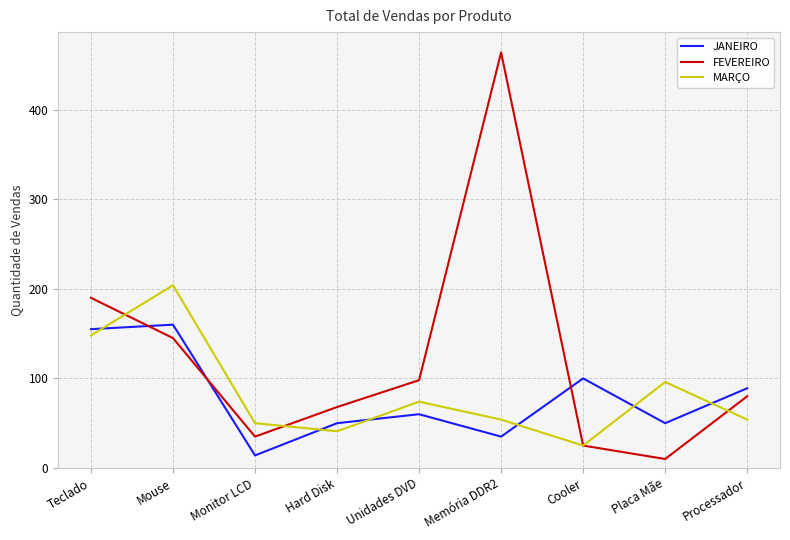

Between which two adjacent categories do MARÇO and JANEIRO first intersect?

Teclado and Mouse